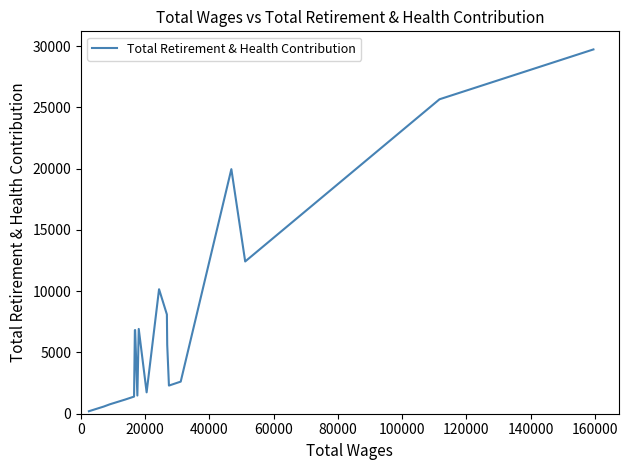

What is the difference between the maximum and minimum values?

29524